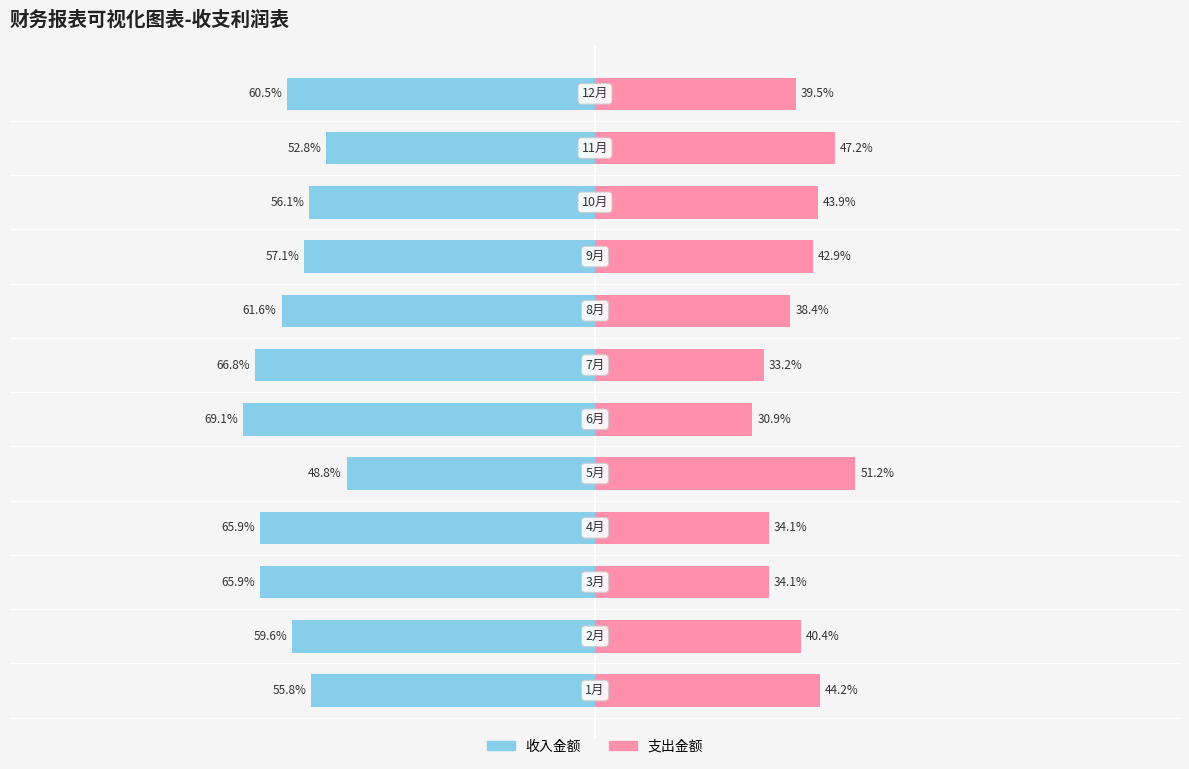

How many bars are there in each group?

2